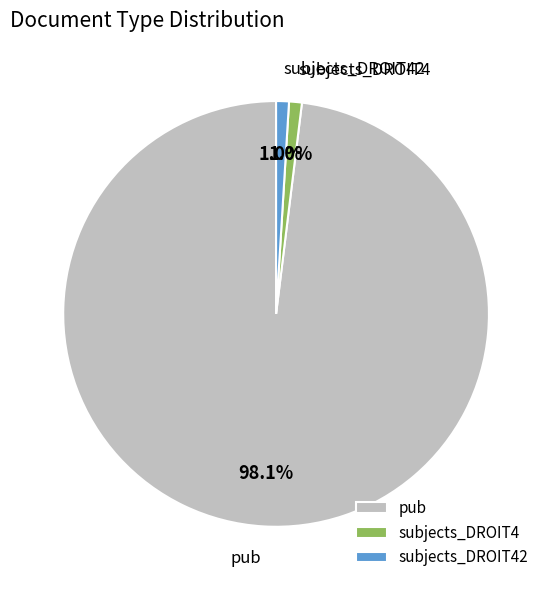

To the nearest percent, what portion does pub represent?

98%